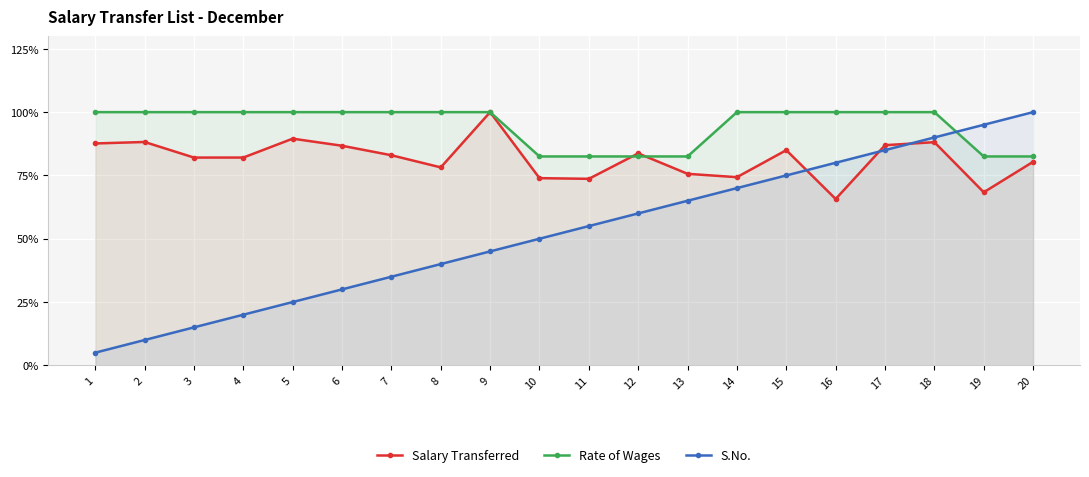

List the series in order of their peak value, lowest first.

Salary Transferred, Rate of Wages, S.No.